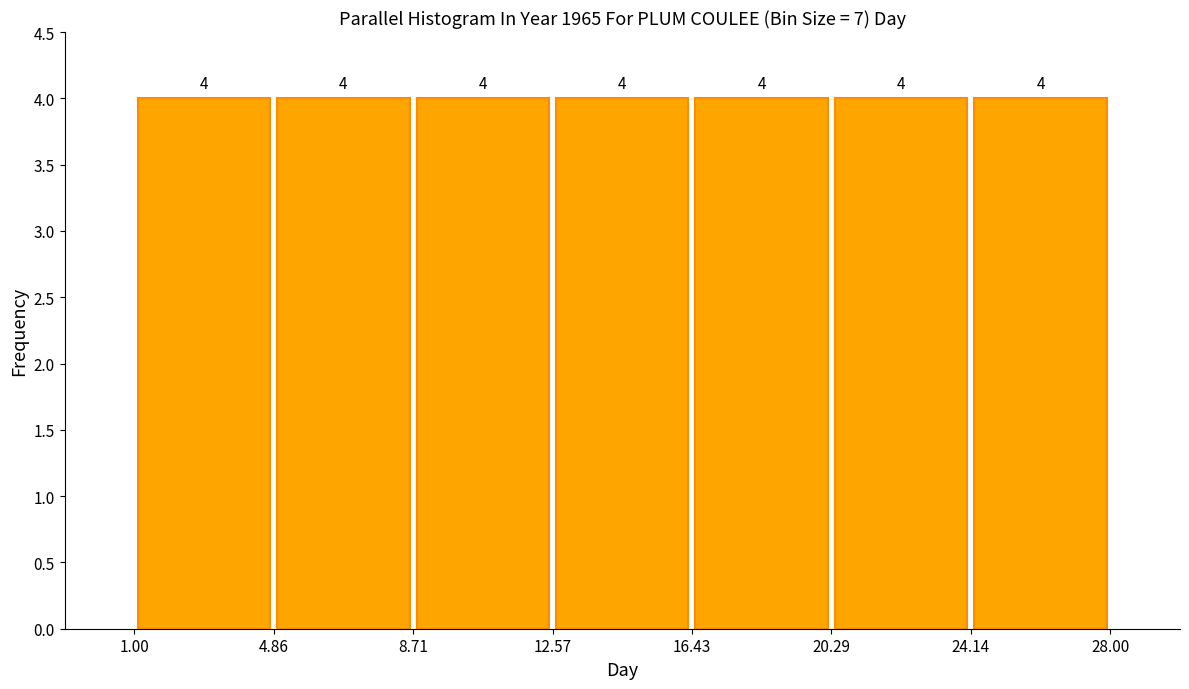

Reading left to right, transcribe this chart: for each bar, give the range it covers on the x-axis and its height.

1.00 to 4.86: 4
4.86 to 8.71: 4
8.71 to 12.57: 4
12.57 to 16.43: 4
16.43 to 20.29: 4
20.29 to 24.14: 4
24.14 to 28.00: 4